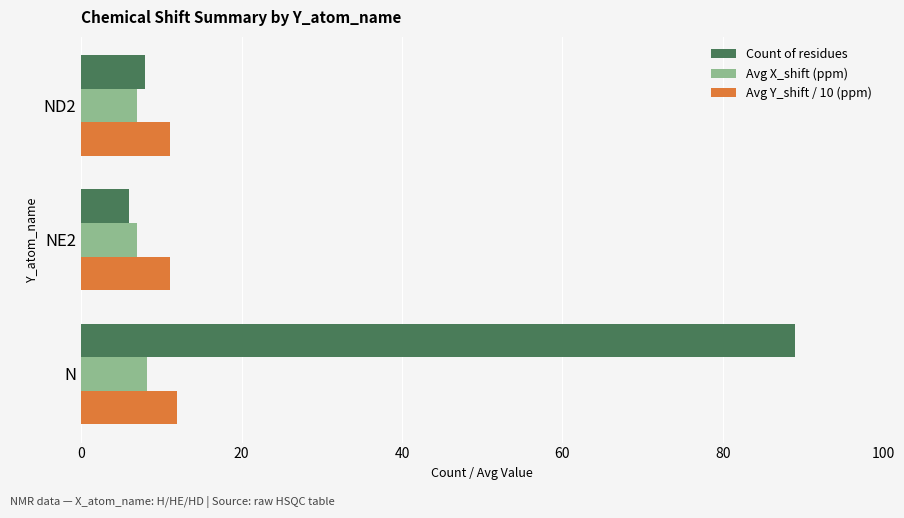

At how many categories does at least one series exceed 80?

1